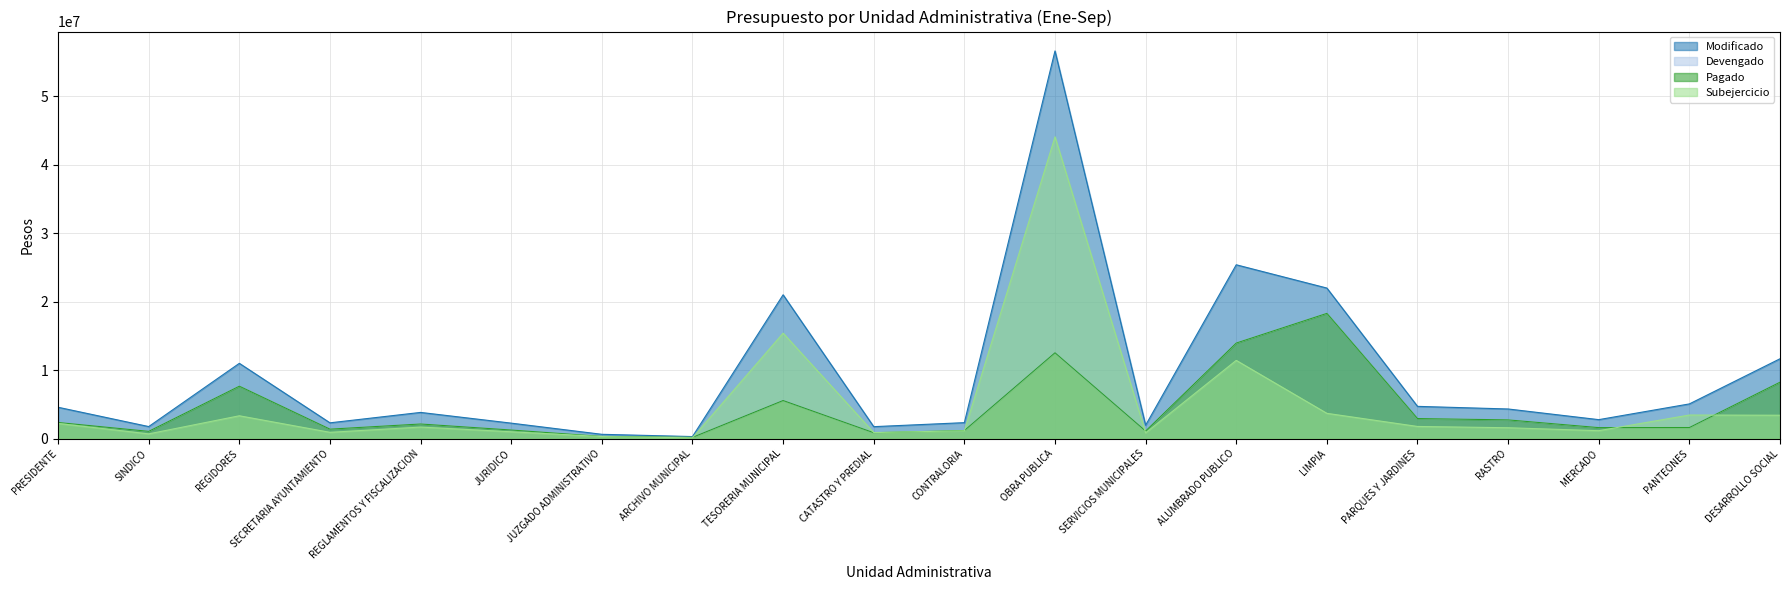

Reading left to right, transcribe all the data shown in this chart.

Modificado: PRESIDENTE=4582592.0	SINDICO=1763894.0	REGIDORES=10997463.0	SECRETARIA AYUNTAMIENTO=2310870.0	REGLAMENTOS Y FISCALIZACION=3829822.0	JURIDICO=2264311.0	JUZGADO ADMINISTRATIVO=632502.0	ARCHIVO MUNICIPAL=304319.0	TESORERIA MUNICIPAL=21004813.2	CATASTRO Y PREDIAL=1750420.0	CONTRALORIA=2335687.0	OBRA PUBLICA=56609906.8	SERVICIOS MUNICIPALES=1959701.0	ALUMBRADO PUBLICO=25386701.0	LIMPIA=21988275.0	PARQUES Y JARDINES=4714286.0	RASTRO=4331745.0	MERCADO=2774463.0	PANTEONES=5071873.0	DESARROLLO SOCIAL=11663955.0
Devengado: PRESIDENTE=2361933.0	SINDICO=1067815.9	REGIDORES=7658130.6	SECRETARIA AYUNTAMIENTO=1388256.6	REGLAMENTOS Y FISCALIZACION=2139596.0	JURIDICO=1260452.4	JUZGADO ADMINISTRATIVO=325978.6	ARCHIVO MUNICIPAL=186621.2	TESORERIA MUNICIPAL=5599906.4	CATASTRO Y PREDIAL=864875.0	CONTRALORIA=1185192.2	OBRA PUBLICA=12539608.8	SERVICIOS MUNICIPALES=1111473.6	ALUMBRADO PUBLICO=13959233.4	LIMPIA=18291915.7	PARQUES Y JARDINES=2934435.9	RASTRO=2739595.4	MERCADO=1612208.1	PANTEONES=1622424.9	DESARROLLO SOCIAL=8245310.5
Pagado: PRESIDENTE=2361922.2	SINDICO=1067815.9	REGIDORES=7658130.6	SECRETARIA AYUNTAMIENTO=1388256.6	REGLAMENTOS Y FISCALIZACION=2139596.0	JURIDICO=1260452.4	JUZGADO ADMINISTRATIVO=325978.6	ARCHIVO MUNICIPAL=186621.2	TESORERIA MUNICIPAL=5571630.4	CATASTRO Y PREDIAL=864875.0	CONTRALORIA=1185192.2	OBRA PUBLICA=12539608.8	SERVICIOS MUNICIPALES=1111473.6	ALUMBRADO PUBLICO=13959233.4	LIMPIA=18291915.7	PARQUES Y JARDINES=2934435.9	RASTRO=2739595.4	MERCADO=1612166.4	PANTEONES=1622424.9	DESARROLLO SOCIAL=8245310.5
Subejercicio: PRESIDENTE=2220659.0	SINDICO=696078.1	REGIDORES=3339332.4	SECRETARIA AYUNTAMIENTO=922613.4	REGLAMENTOS Y FISCALIZACION=1690226.0	JURIDICO=1003858.6	JUZGADO ADMINISTRATIVO=306523.4	ARCHIVO MUNICIPAL=117697.8	TESORERIA MUNICIPAL=15404906.8	CATASTRO Y PREDIAL=885545.0	CONTRALORIA=1150494.8	OBRA PUBLICA=44070297.9	SERVICIOS MUNICIPALES=848227.4	ALUMBRADO PUBLICO=11427467.6	LIMPIA=3696359.3	PARQUES Y JARDINES=1779850.1	RASTRO=1592149.6	MERCADO=1162254.9	PANTEONES=3449448.1	DESARROLLO SOCIAL=3418644.5